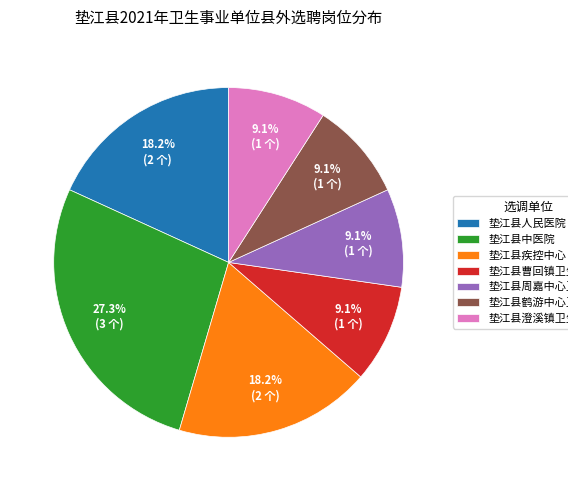

To the nearest percent, what is the difference between the largest and smallest slice percentages?

18%